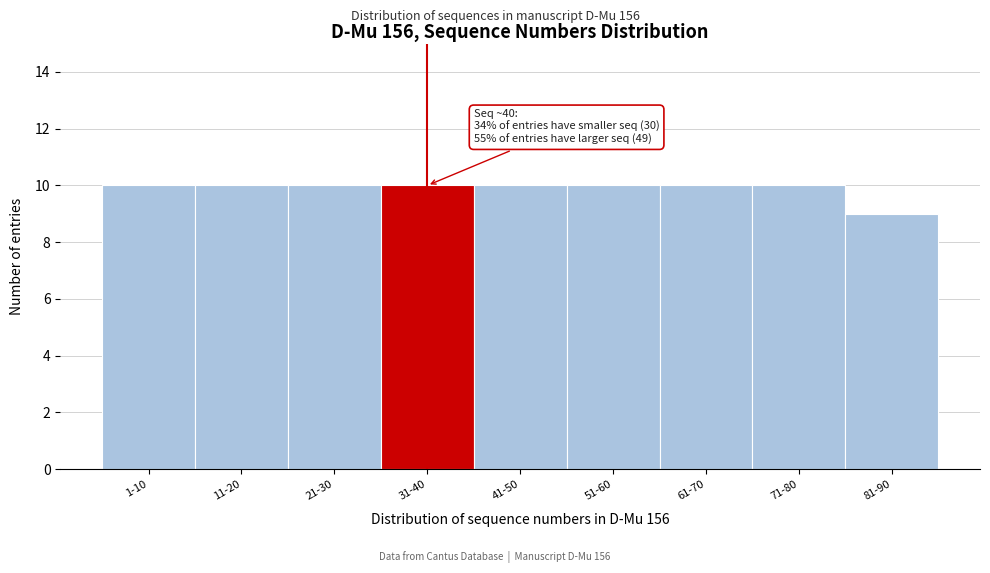

Reading right to left, extract all data points from this chart.

81-90=9	71-80=10	61-70=10	51-60=10	41-50=10	31-40=10	21-30=10	11-20=10	1-10=10